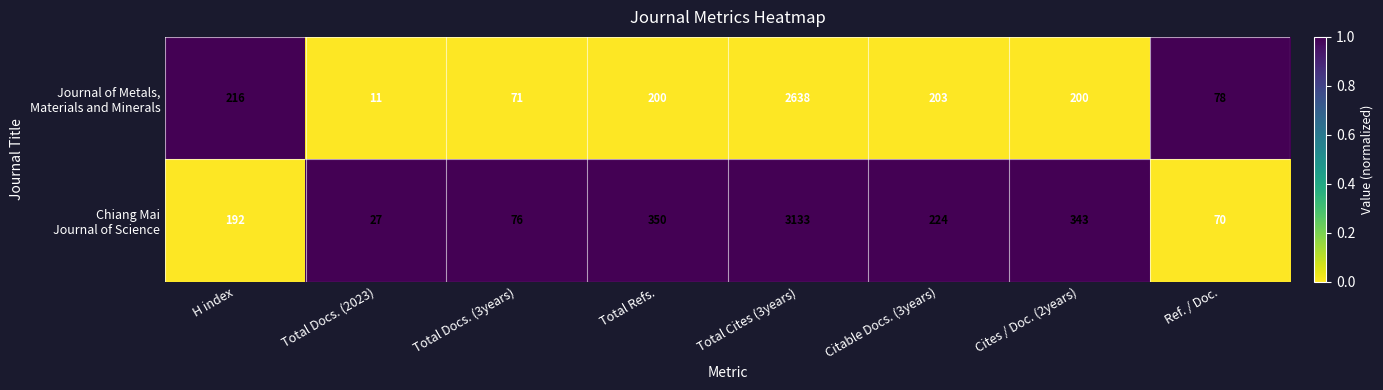

What is the spread (max minus min) of values at Total Refs.?

150